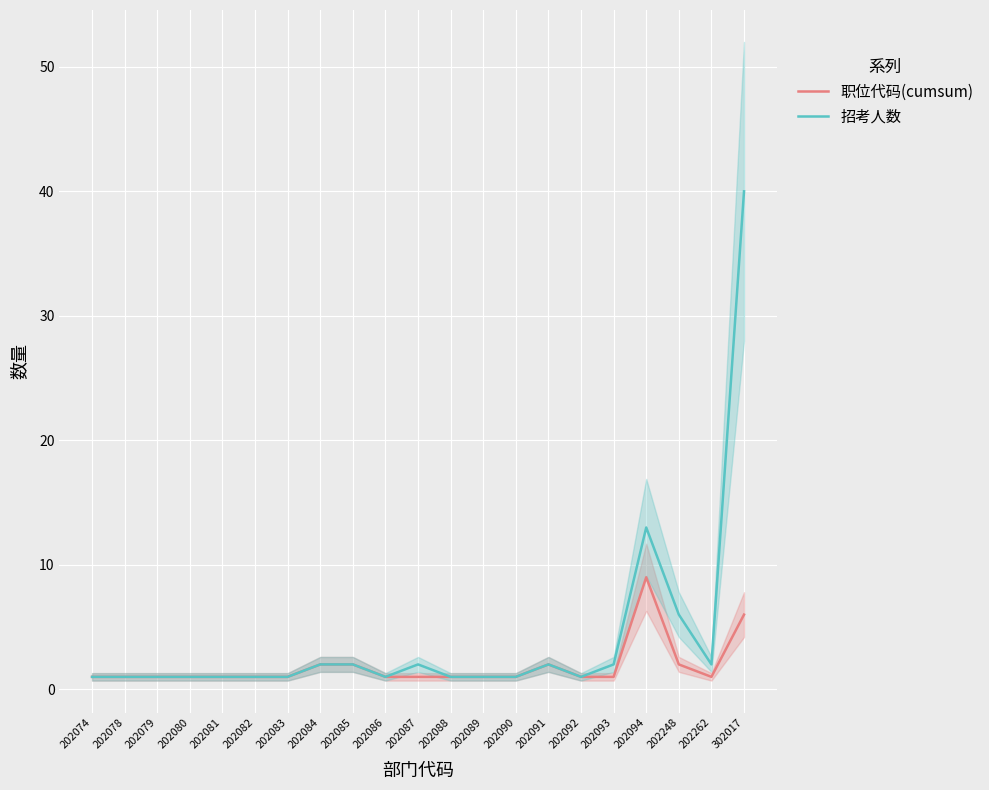

Where is the first local maximum for 招考人数?

202087